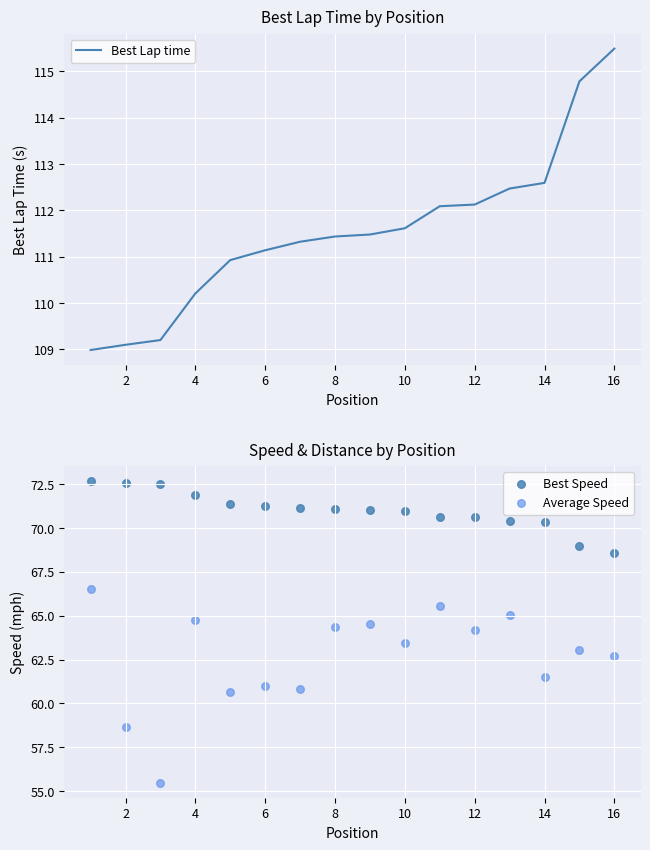

Is it true that Best Lap time equals 63.3 at 10?

False